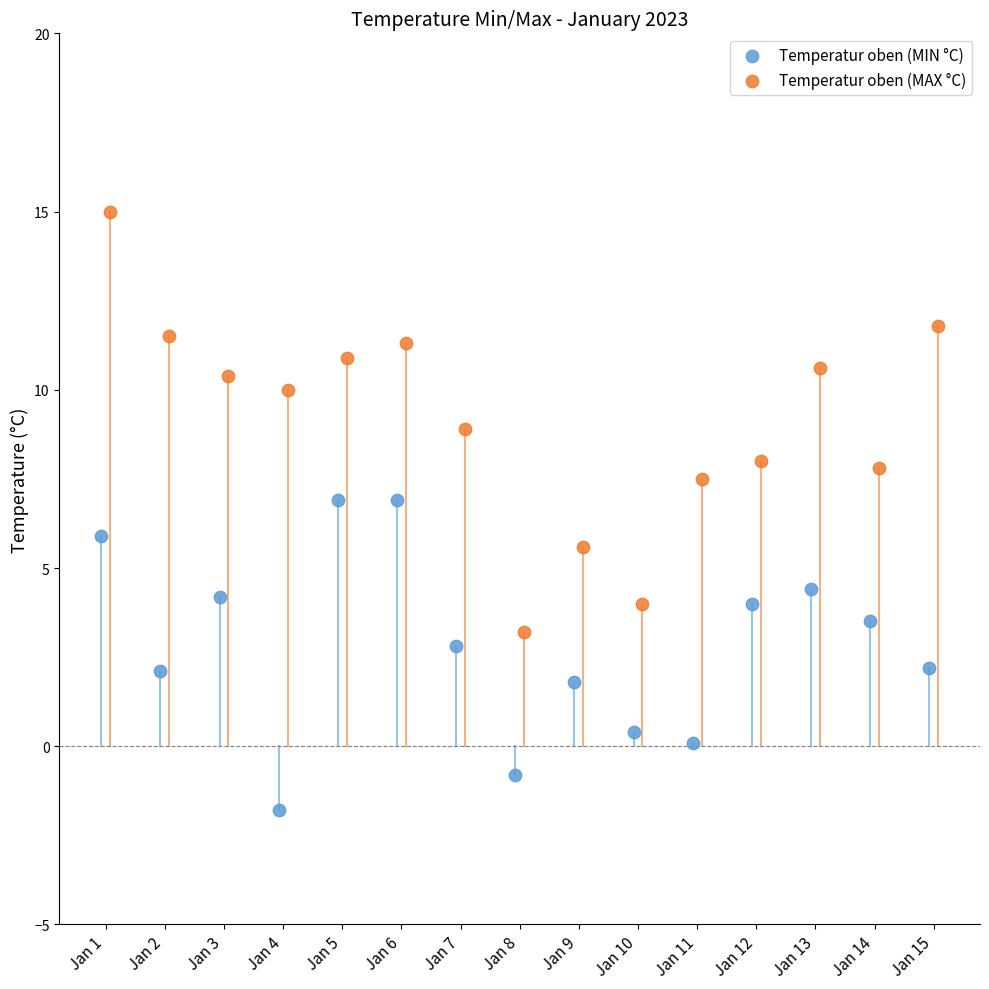

Which series reaches the minimum Y coordinate?

Temperatur oben (MIN °C)